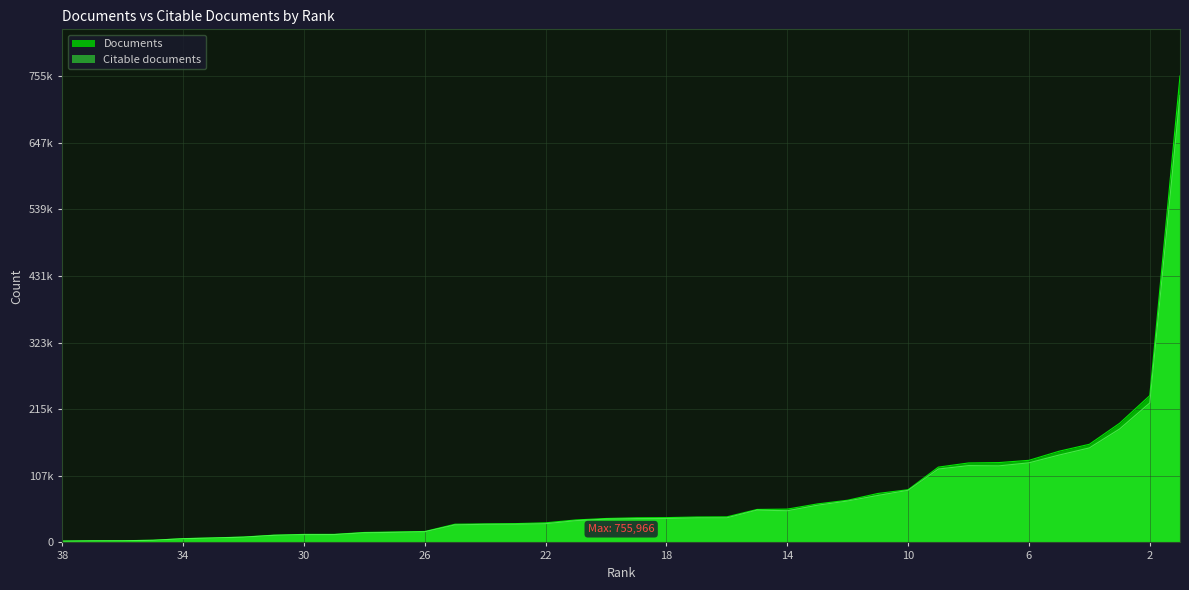

List the series in order of their peak value, lowest first.

Citable documents, Documents